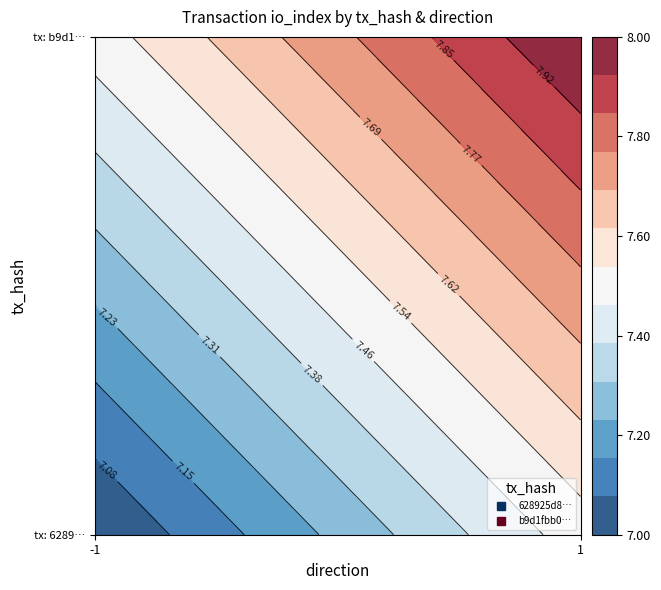

What is the highest value of the b9d1fbb0b5c9ef545890d7584b9552eaeae9a8d series?

8